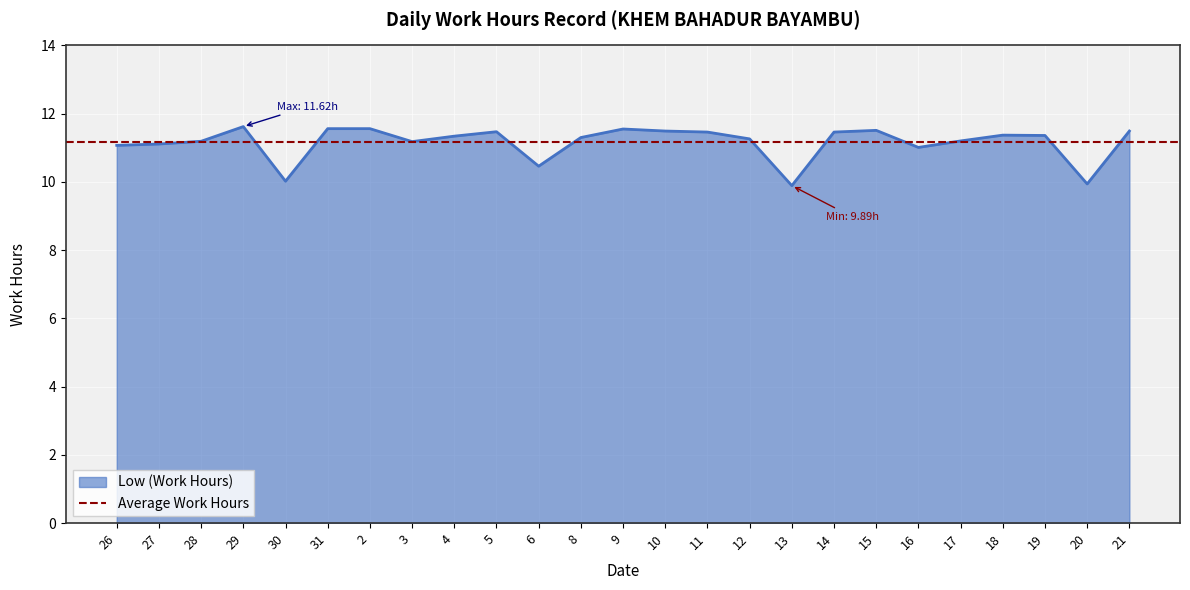

True or false: the data has more than 1 interior local peaks.

True